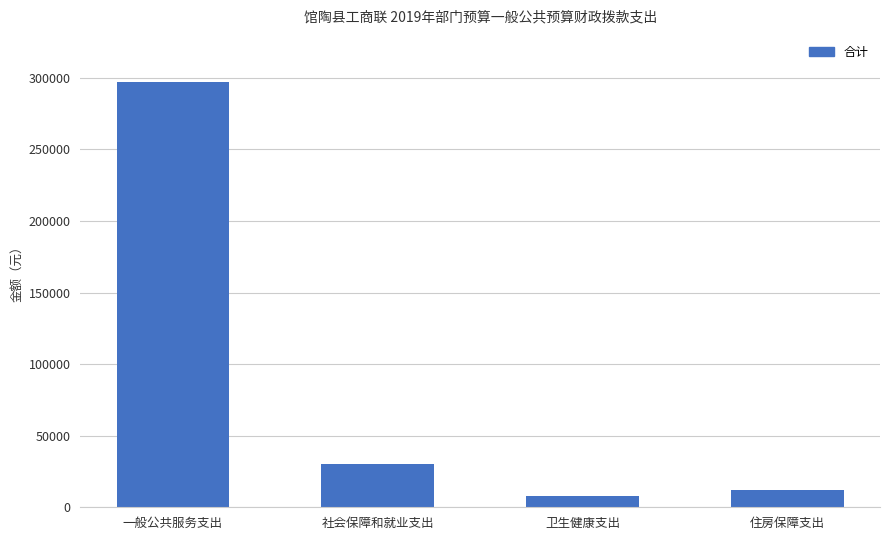

Is it true that the value at 一般公共服务支出 is 297000?

True